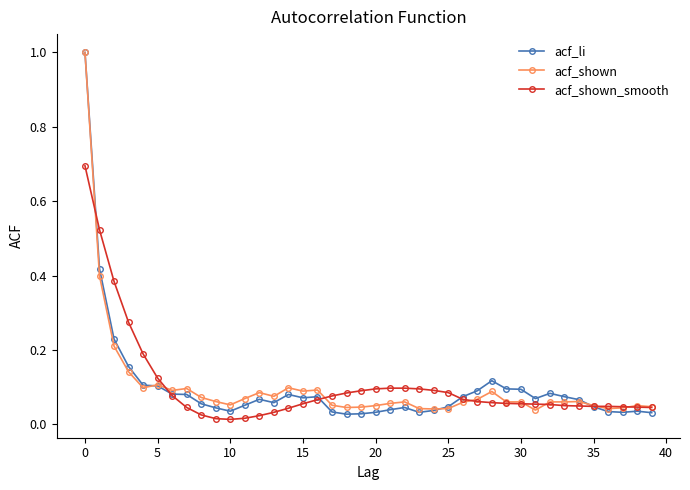

What is the highest value of the acf_shown series?

1.0